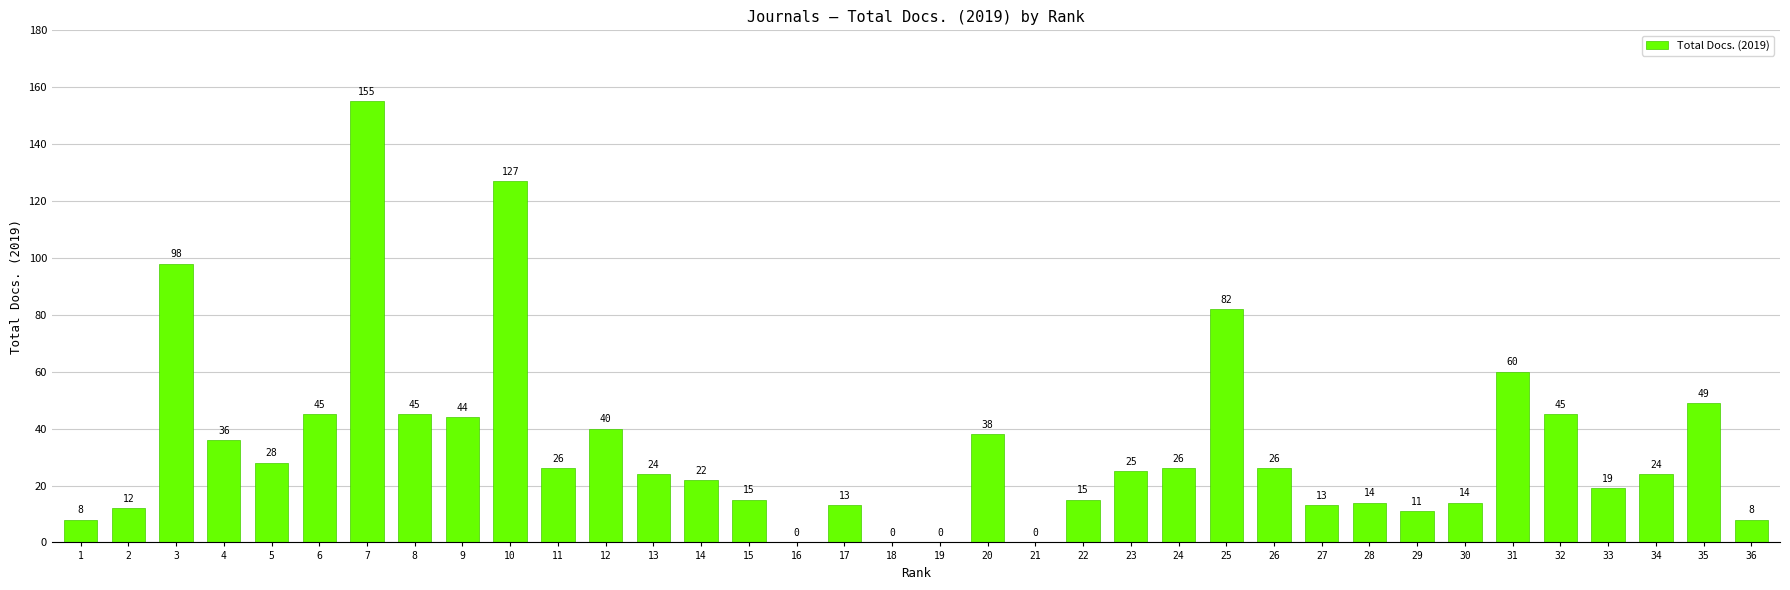

What is the sum of the values at 32 and 16?

45